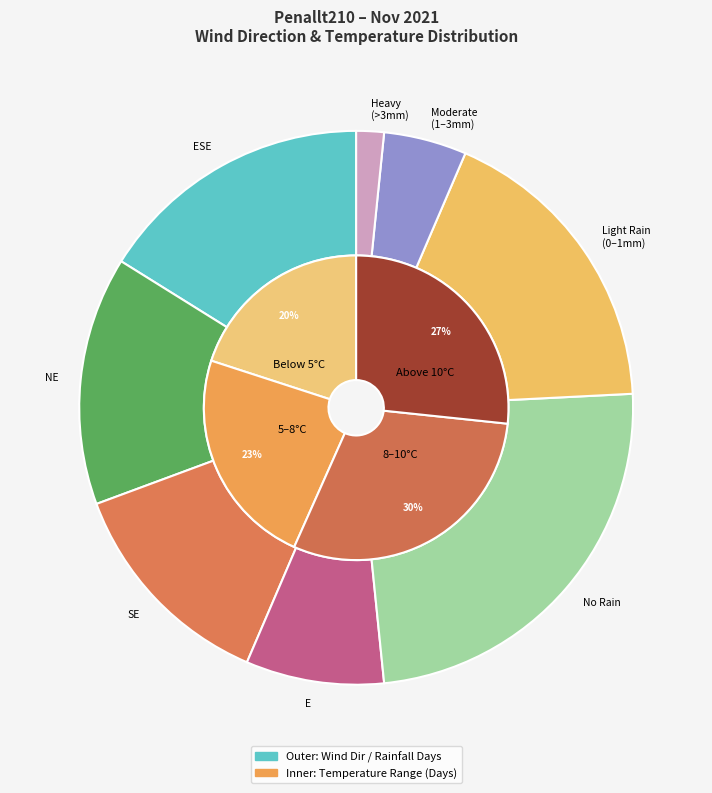

Does Day 7 account for over 50% of the chart?

No